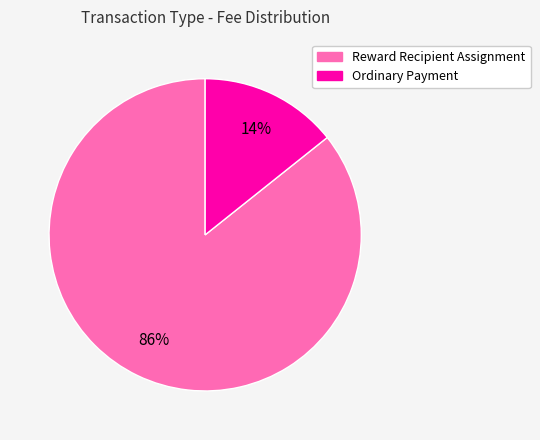

How many segments does this pie chart have?

2